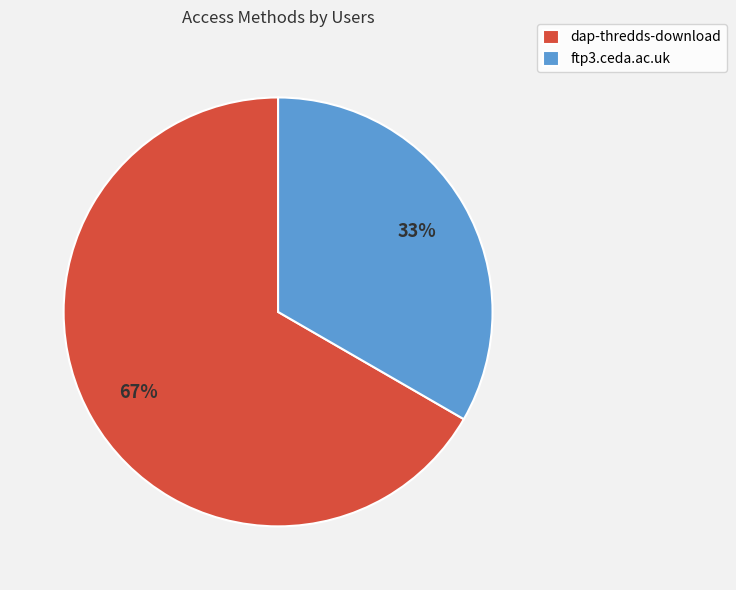

To the nearest percent, what percentage of the pie is dap-thredds-download?

67%